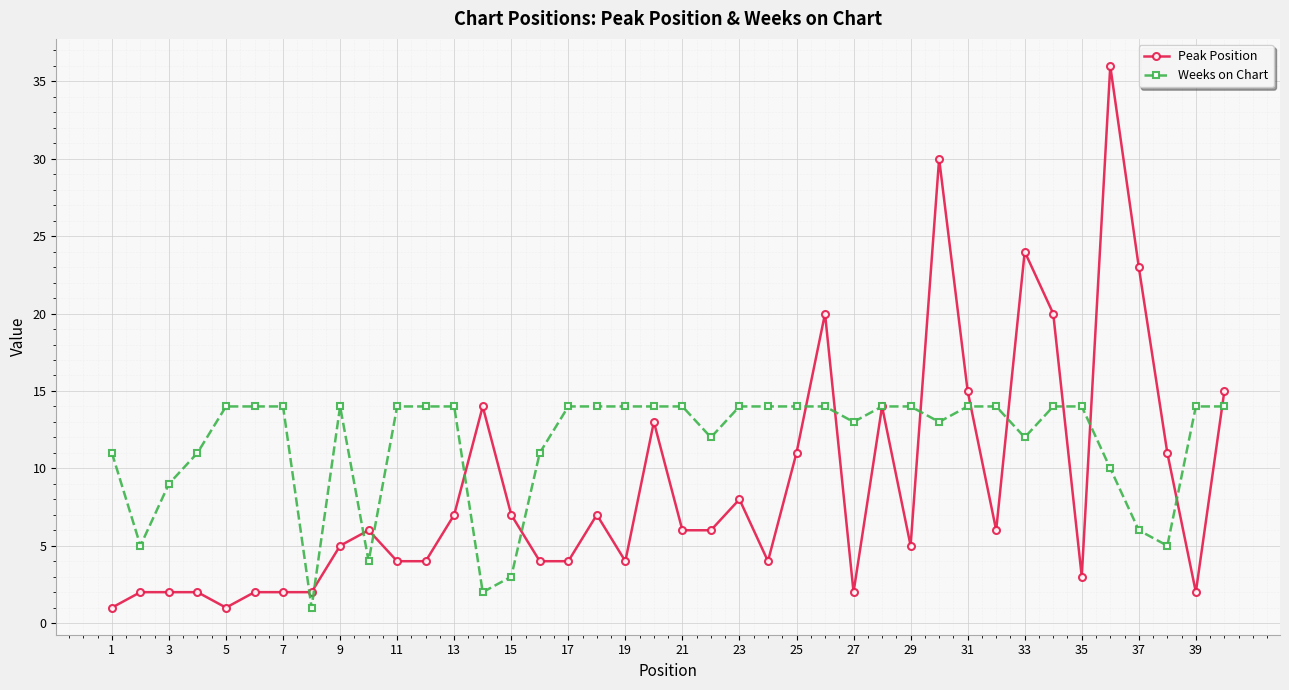

Which series has the largest total across all categories?

Weeks on Chart